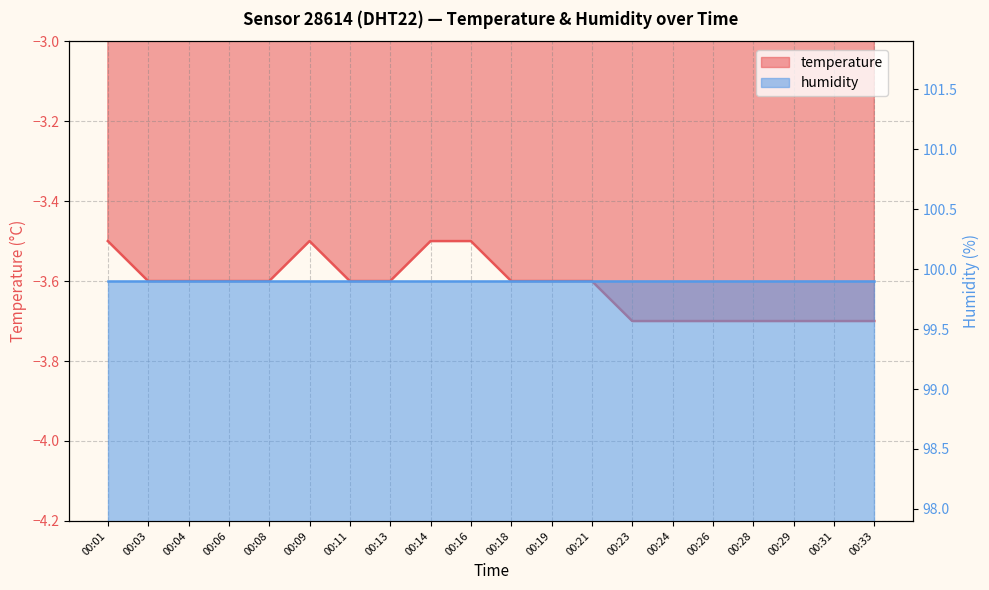

True or false: temperature_line has a value of -3.7 at 00:23.

True